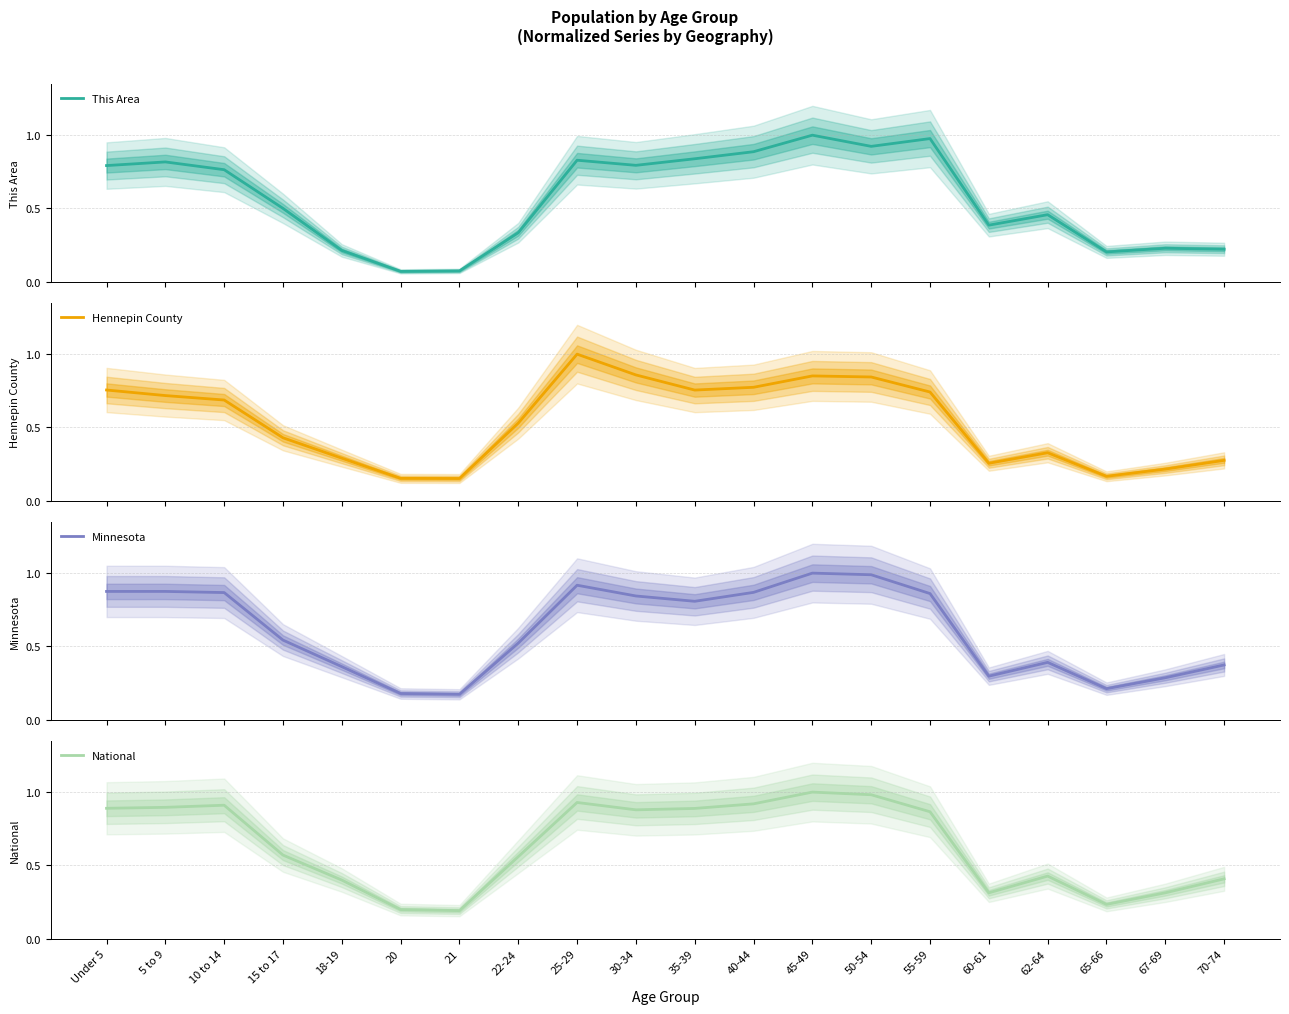

Between 5 to 9 and 22-24, which series saw the biggest shift?

This Area